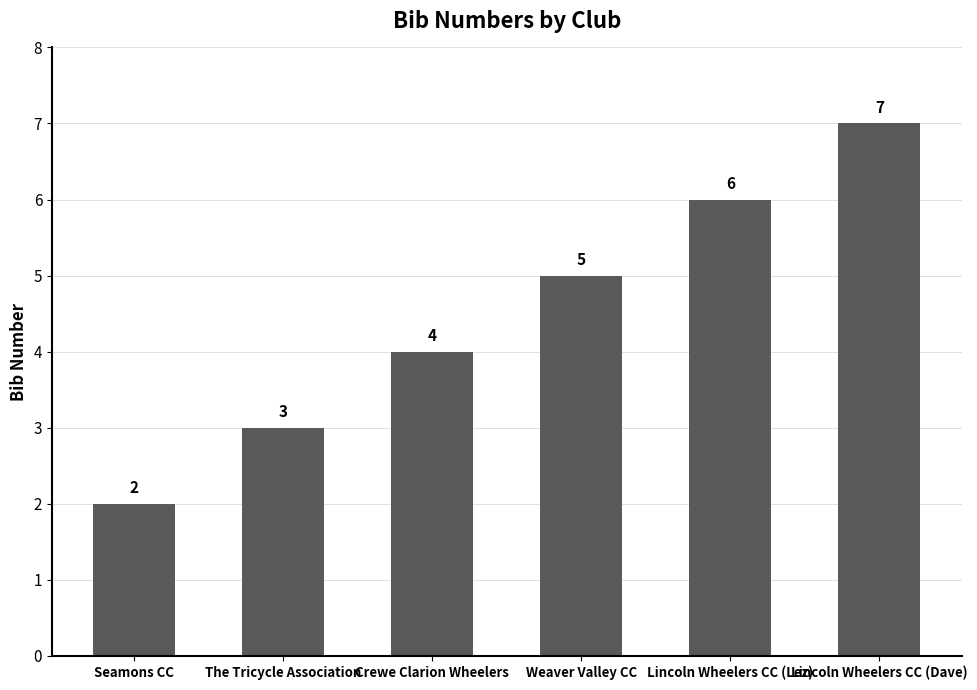

What is the value of the 5th bar from the left?

6